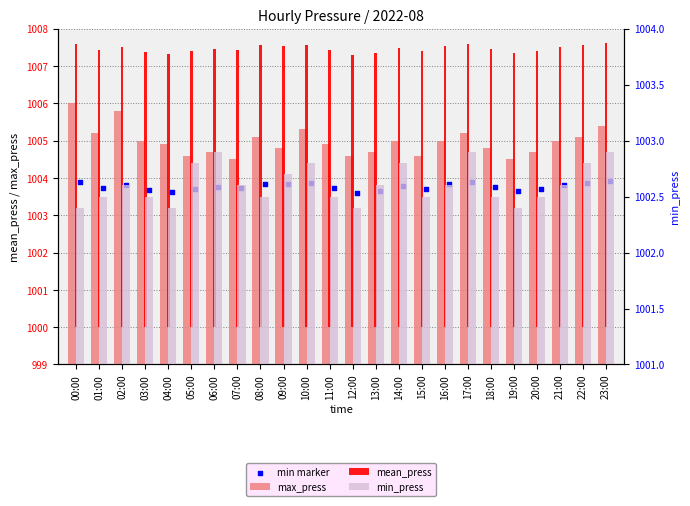

What is the total value across all series at 22:00?

3019.3